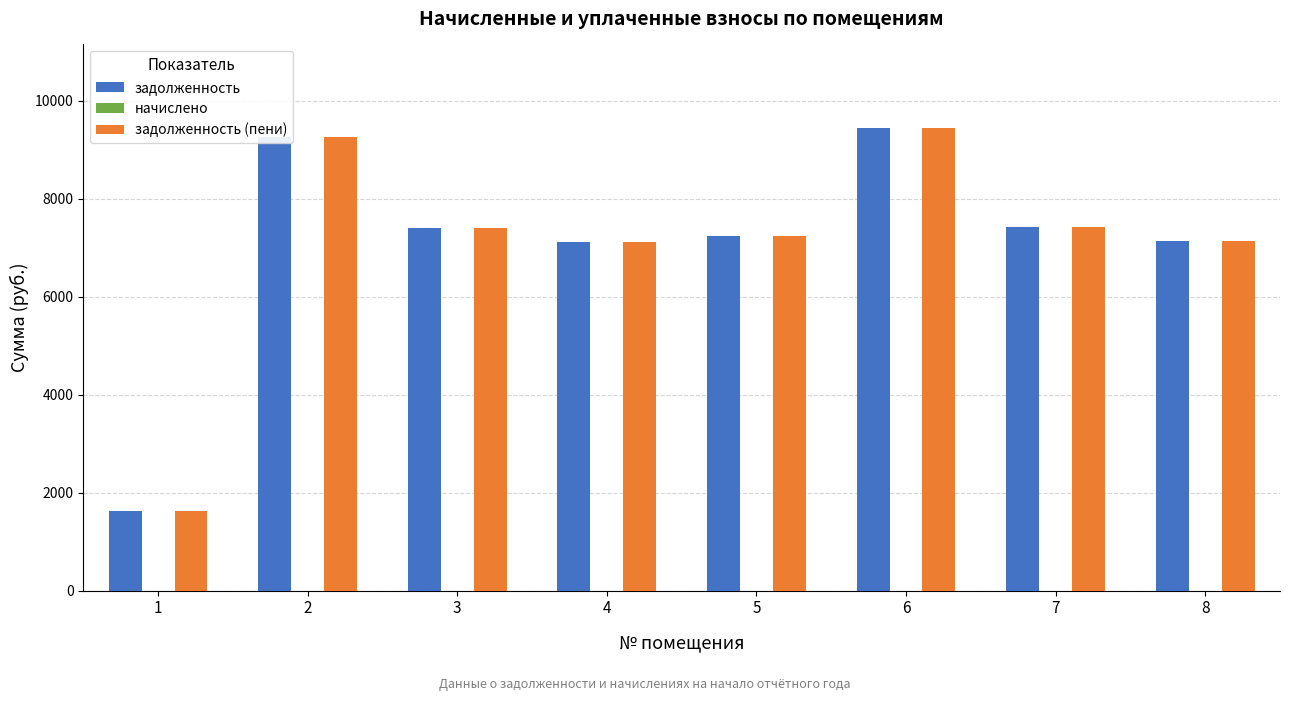

Which category has the highest value in the задолженность (пени) series?

6